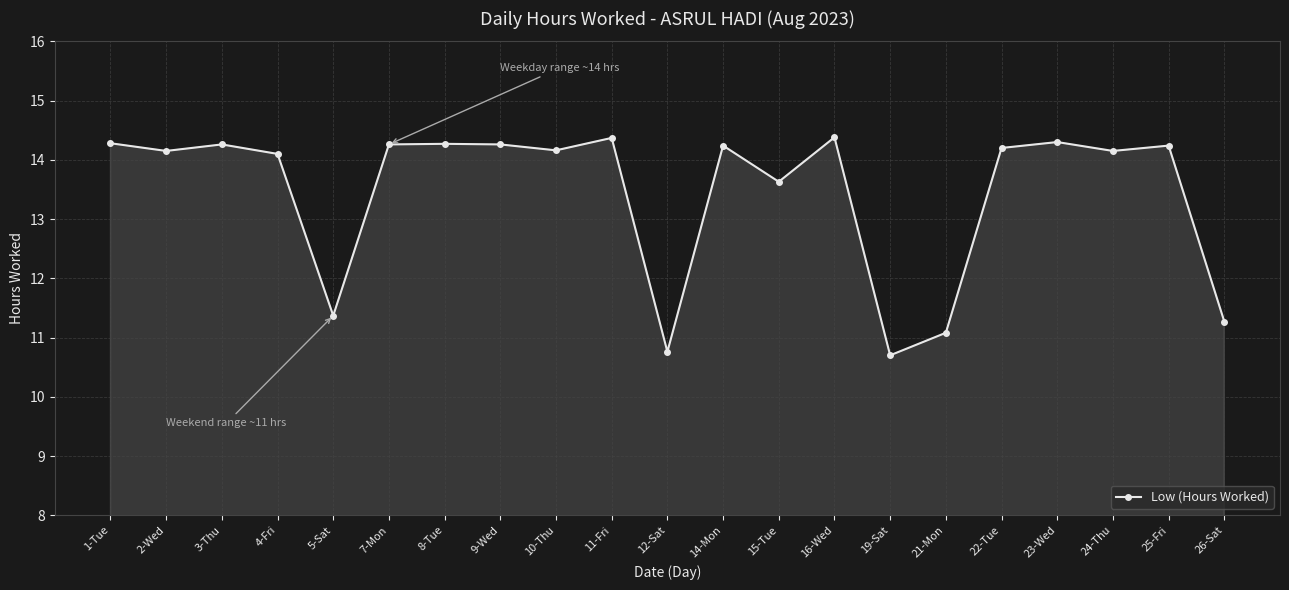

How many data points does each series have?

21